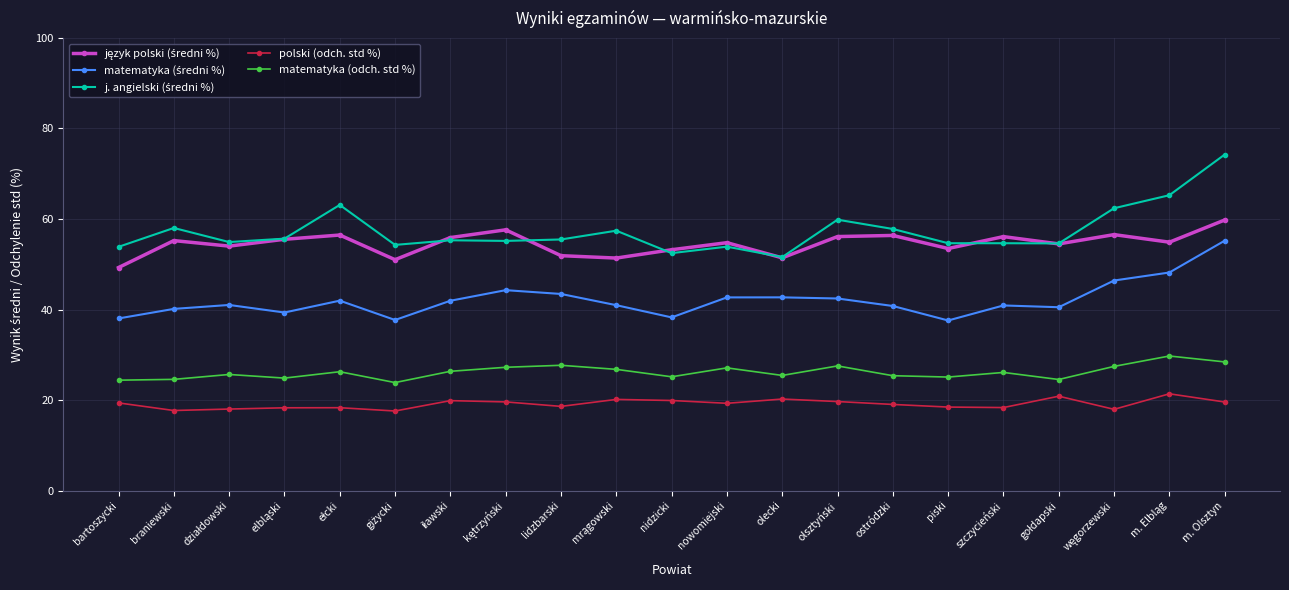

How many distinct data groups are displayed?

5